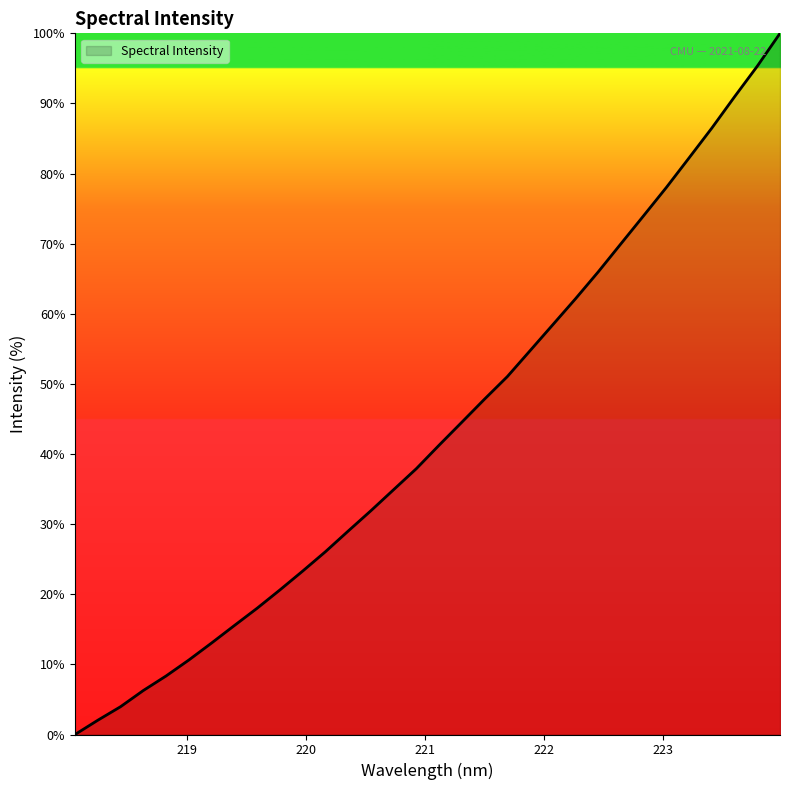

What is the maximum value shown in the chart?

100.0